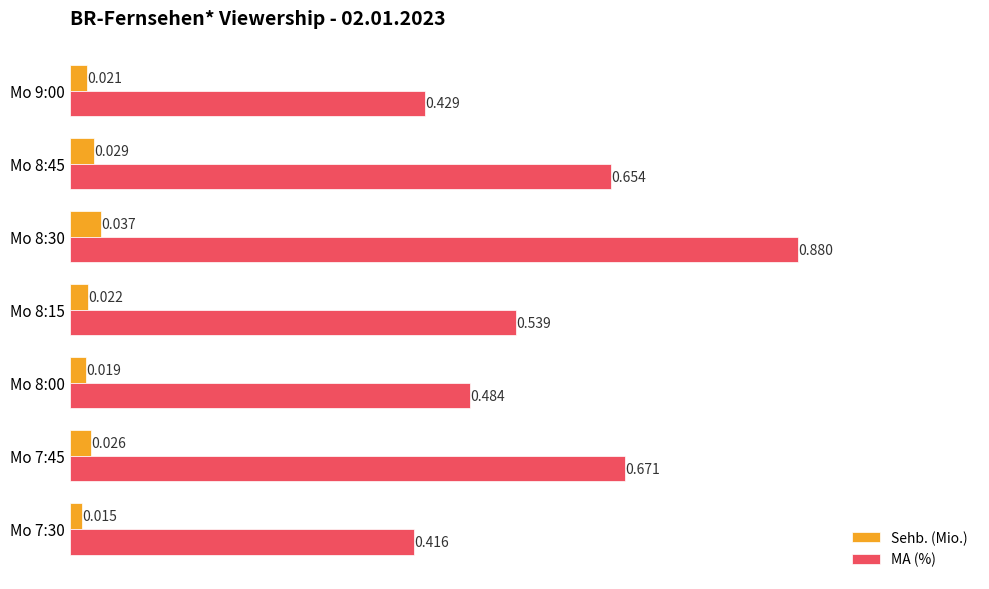

What are all the series names shown in the legend?

Sehb. (Mio.), MA (%)